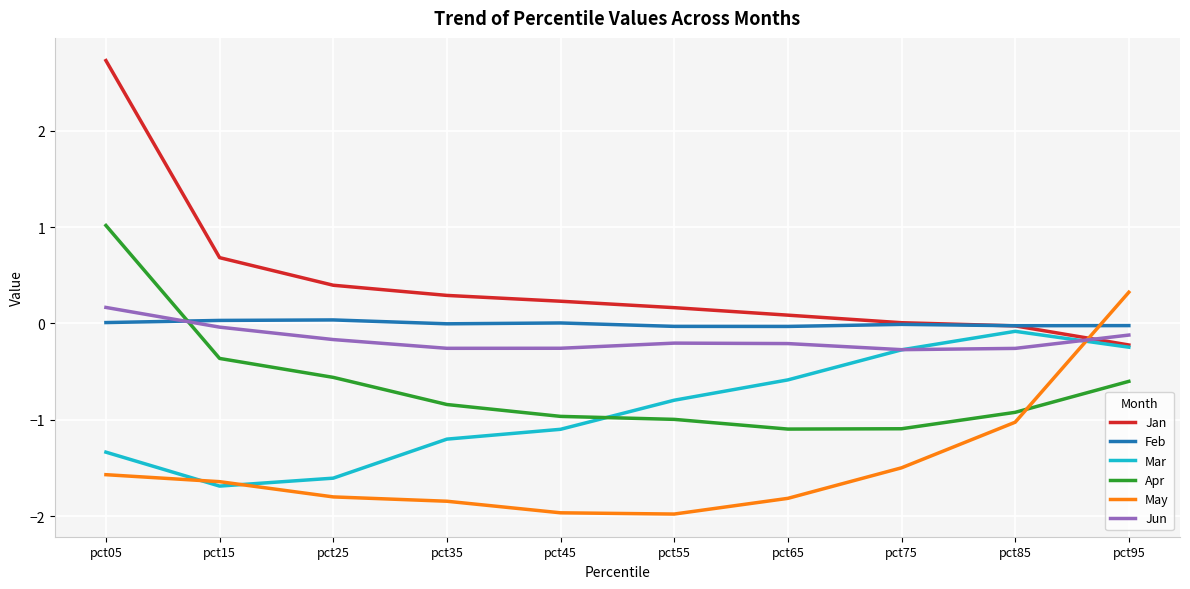

Between pct55 and pct95, which series saw the biggest shift?

May